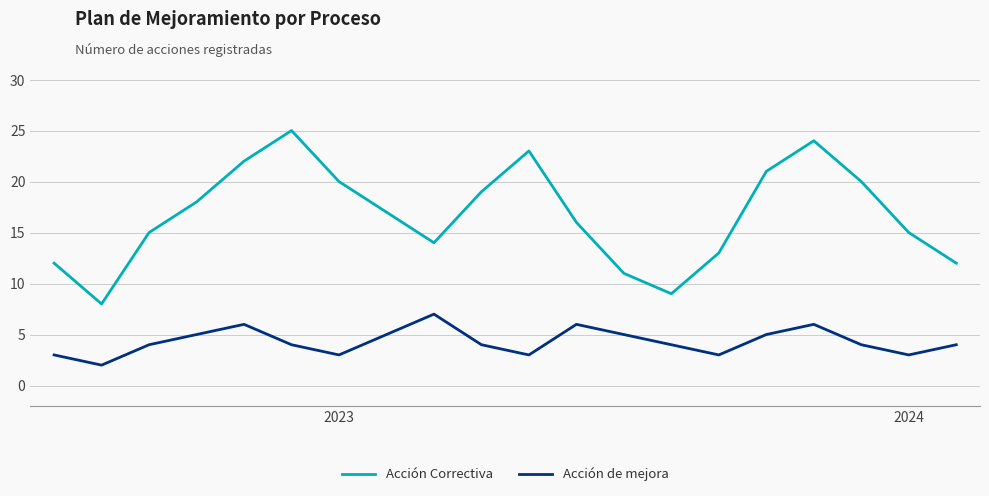

True or false: Acción Correctiva and Acción de mejora cross at least once.

False